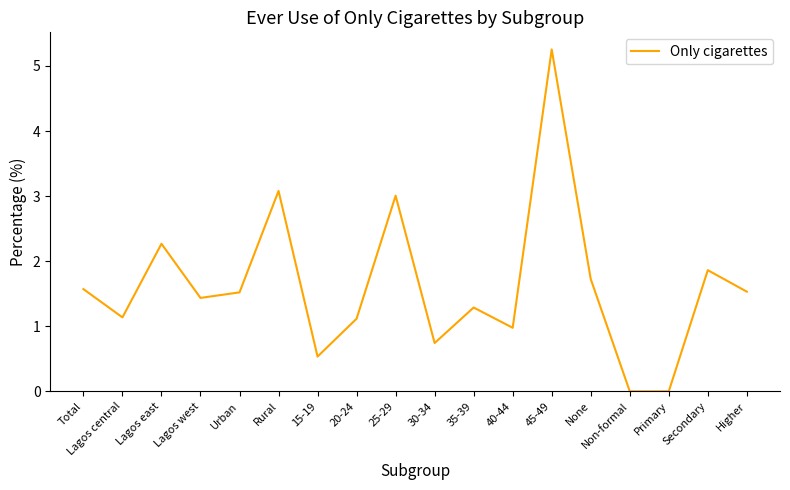

Where is the data nearest to the value 2?

Secondary